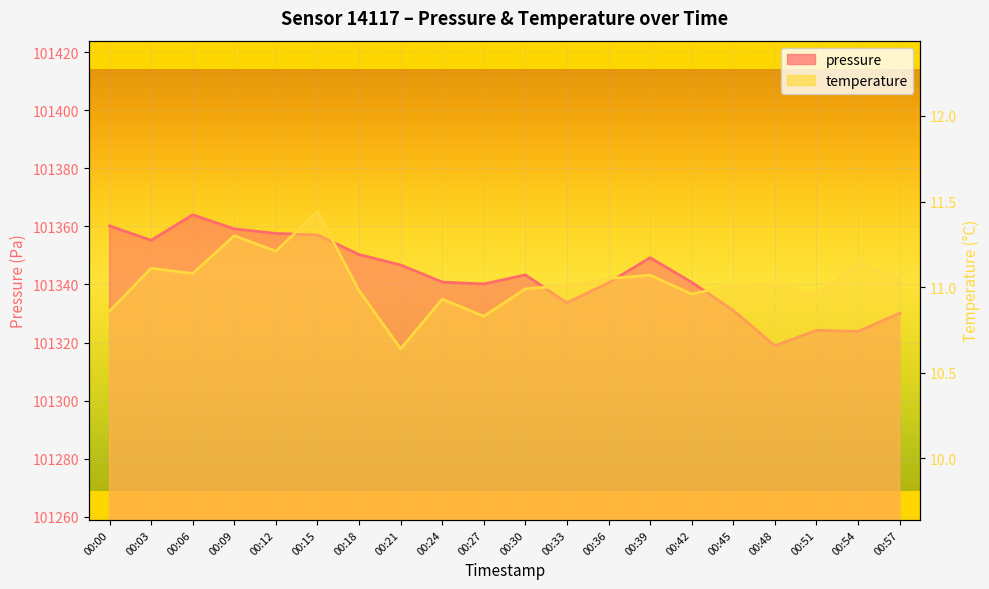

True or false: temperature and pressure cross at least once.

False